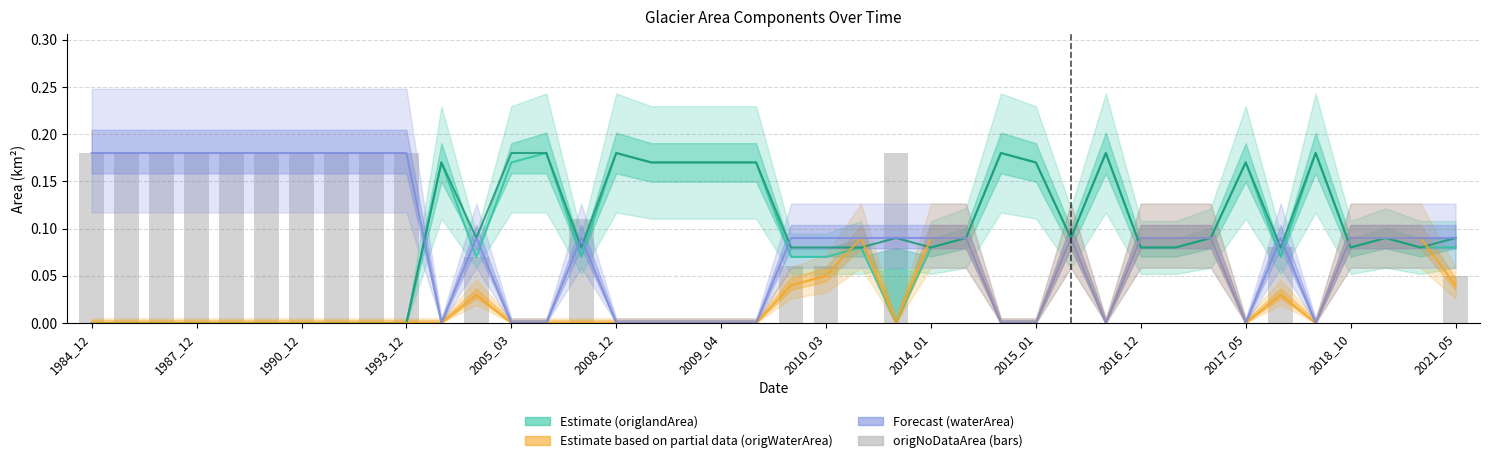

Which series has the largest total across all categories?

landArea